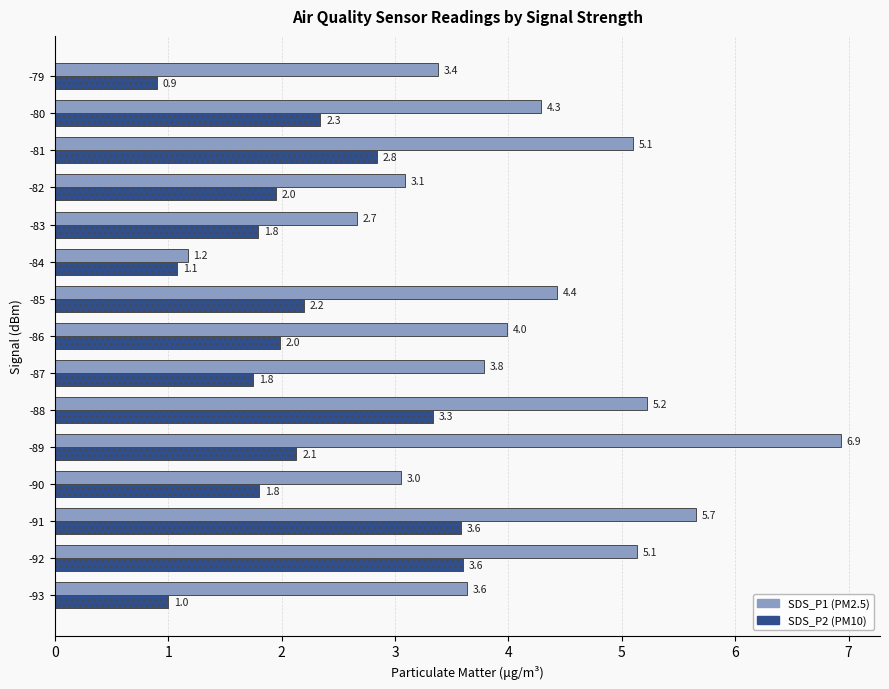

Which label corresponds to the largest value in the chart?

-89